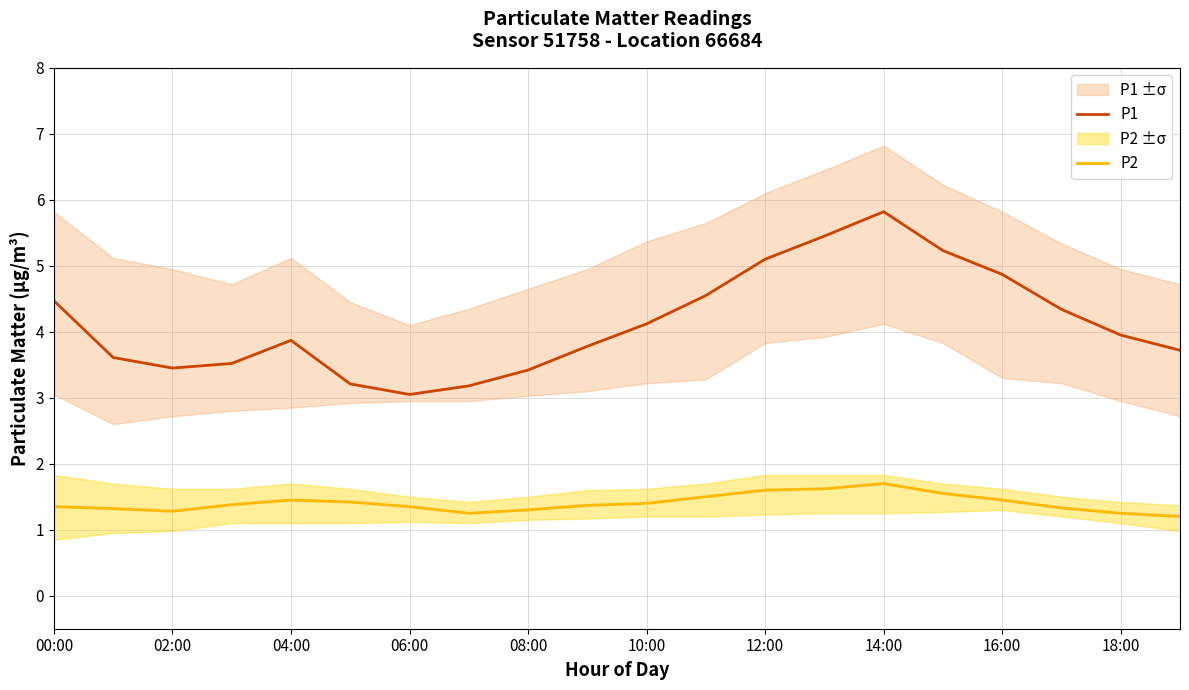

At which label does P1 reach its peak?

14:00